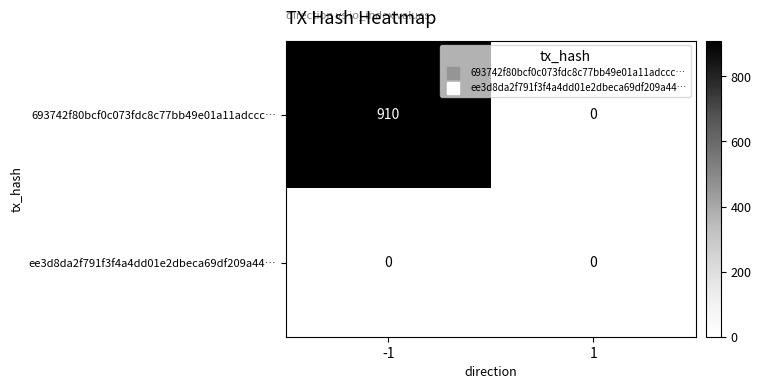

At how many categories does at least one series exceed 725?

1